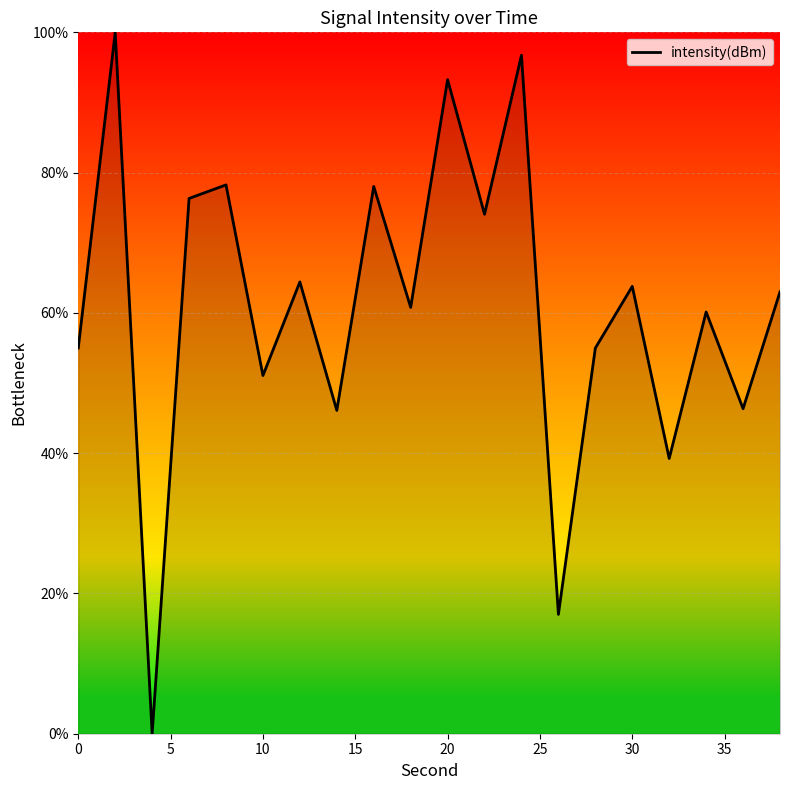

How many distinct data groups are displayed?

1